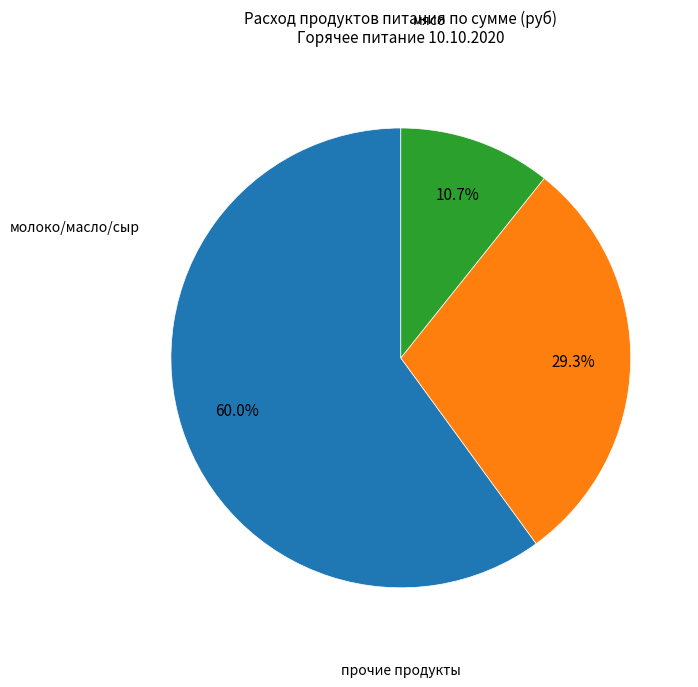

Is there a majority slice in this chart?

Yes